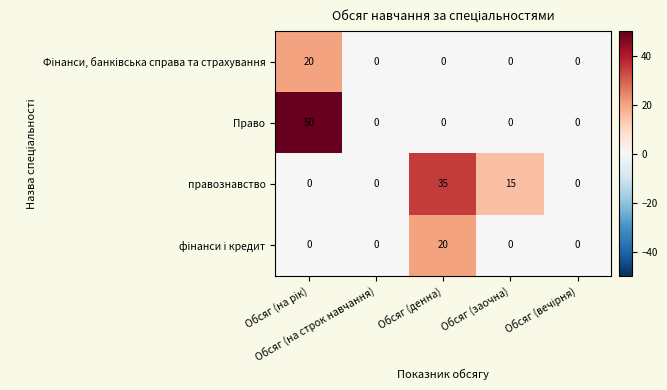

What is the sum of all правознавство values?

50